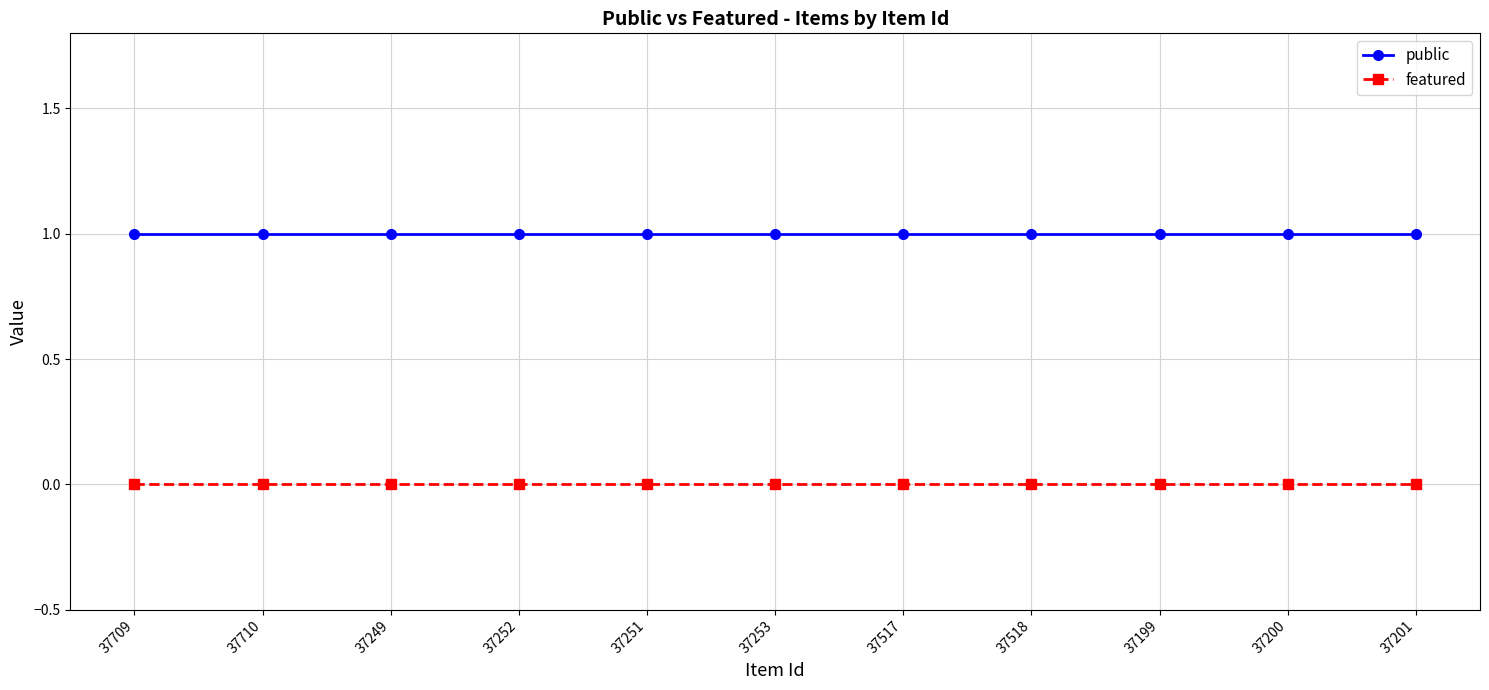

True or false: public has a value of 1 at 37252.

True